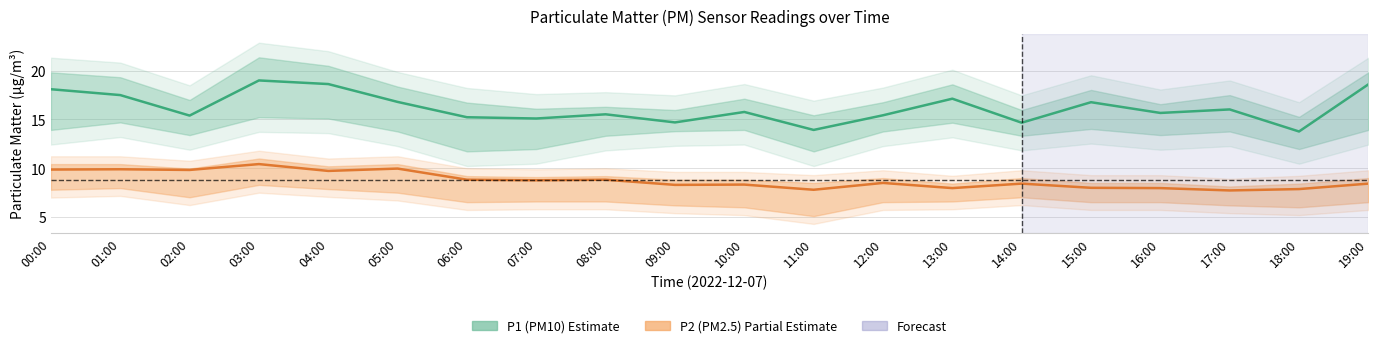

What is the difference between the P1 (PM10) values at 19:00 and 18:00?

4.8